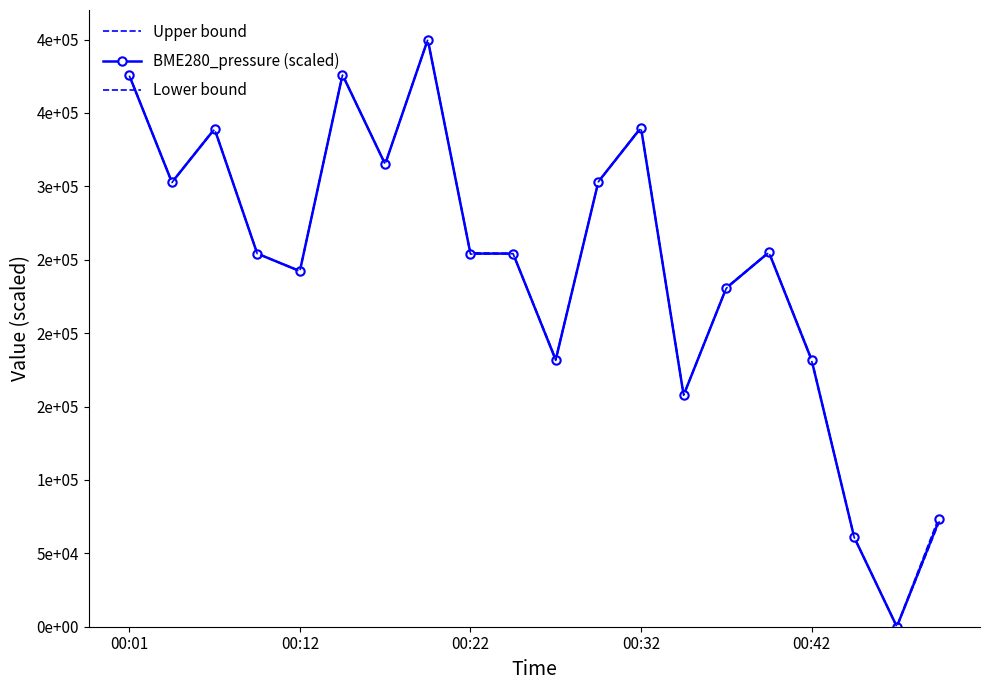

Reading left to right, list all the values displayed in this chart.

Upper bound: 375768.4	302927.7	339503.1	254316.3	242397.5	376255.2	315198.2	400115.0	254746.3	254316.3	182402.3	303249.4	340421.6	157872.5	231070.5	255294.8	182382.3	61001.9	235.0	75642.5
BME280_pressure (scaled): 375533.4	302702.7	339118.1	254196.3	242247.5	375960.2	315078.2	400000.0	254196.3	254196.3	181792.3	303129.4	339971.6	157752.5	230725.5	255049.8	181792.3	60881.9	0.0	73257.5
Lower bound: 375392.4	302567.7	338887.1	254124.3	242157.5	375783.2	315006.2	399931.0	253866.3	254124.3	181426.3	303057.4	339701.6	157680.5	230518.5	254902.8	181438.3	60809.9	-141.0	71826.5